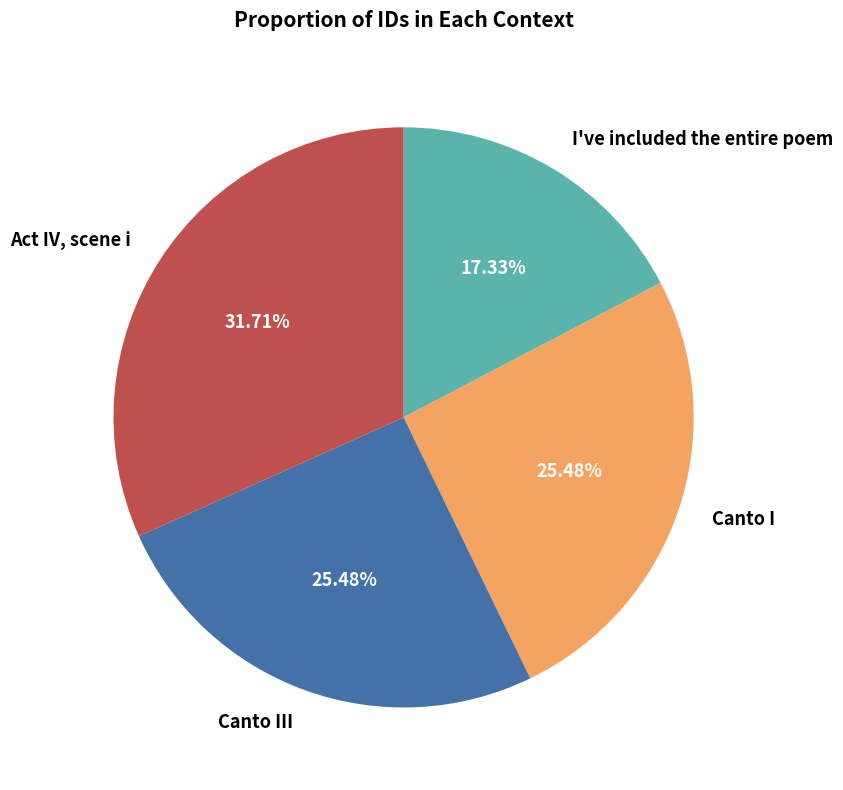

What is the largest slice in the pie chart?

Act IV, scene i